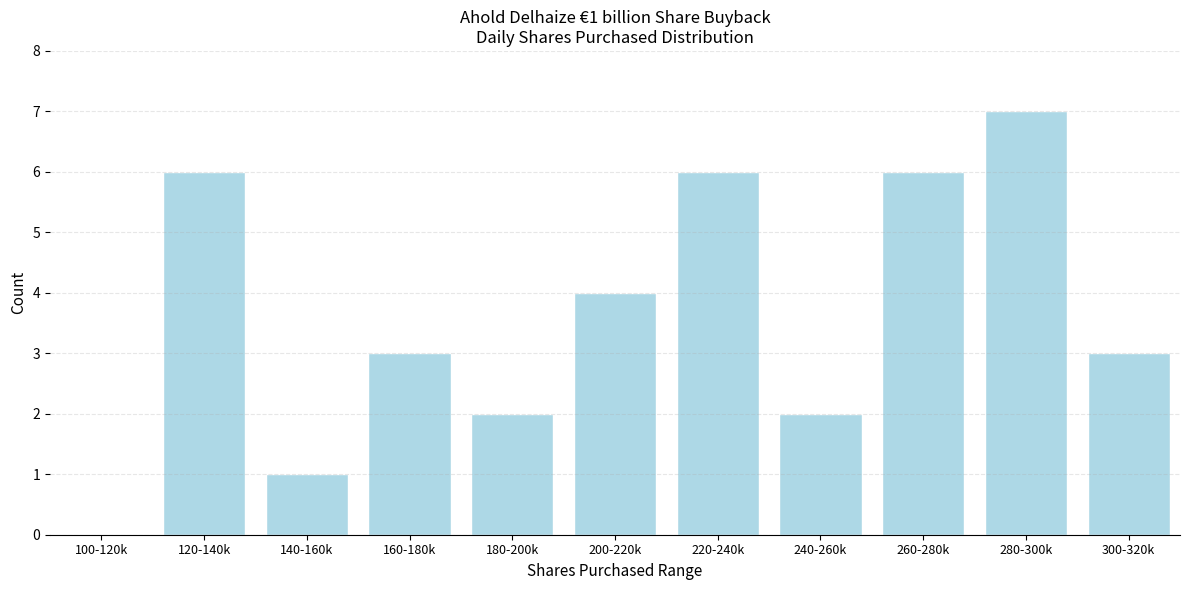

Reading left to right, what are all the values shown in this chart?

100-120k=0	120-140k=6	140-160k=1	160-180k=3	180-200k=2	200-220k=4	220-240k=6	240-260k=2	260-280k=6	280-300k=7	300-320k=3